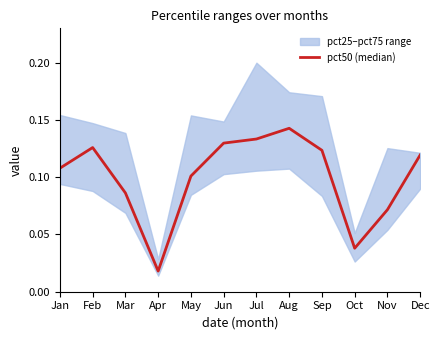

Reading left to right, extract all data points from this chart.

0.1	0.1	0.1	0.0	0.1	0.1	0.1	0.1	0.1	0.0	0.1	0.1